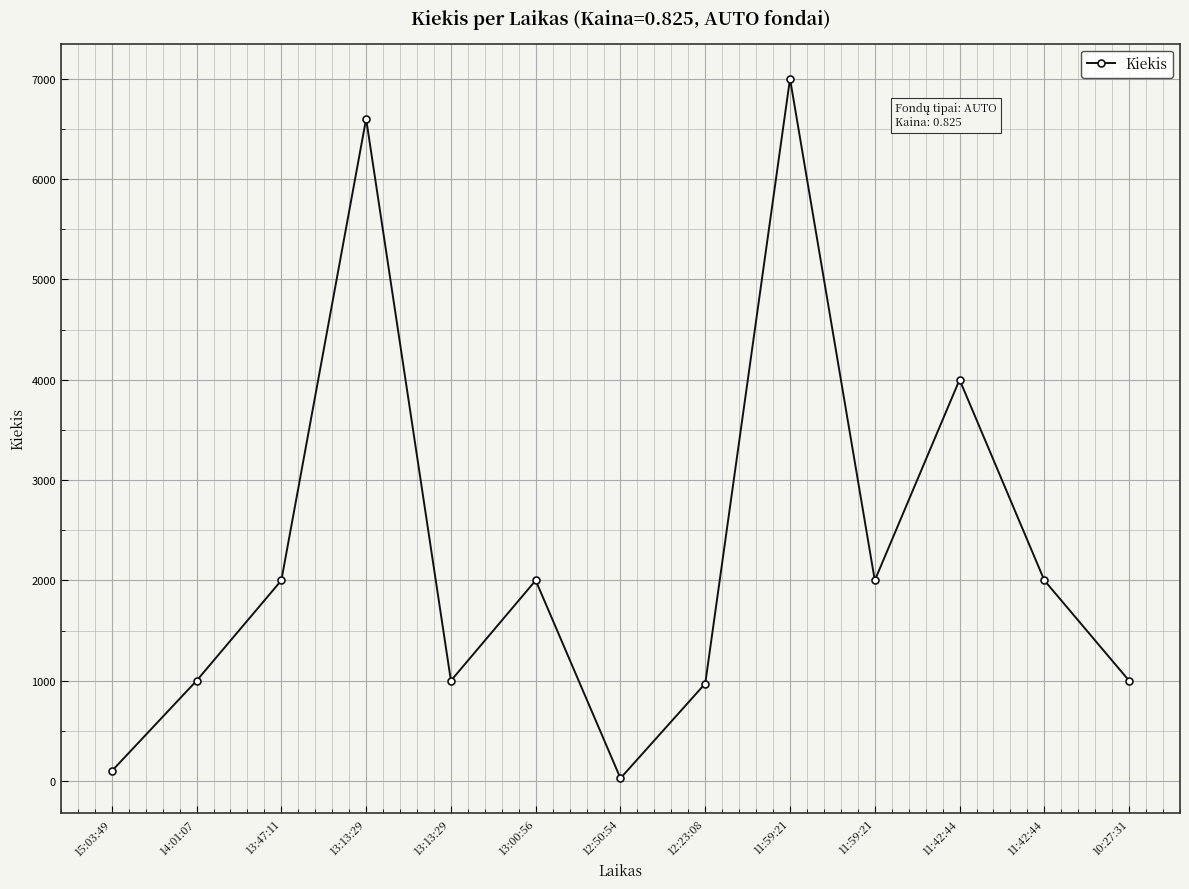

Reading left to right, transcribe all the data shown in this chart.

100	1000	2000	6600	1000	2000	28	972	7000	2000	4000	2000	1000